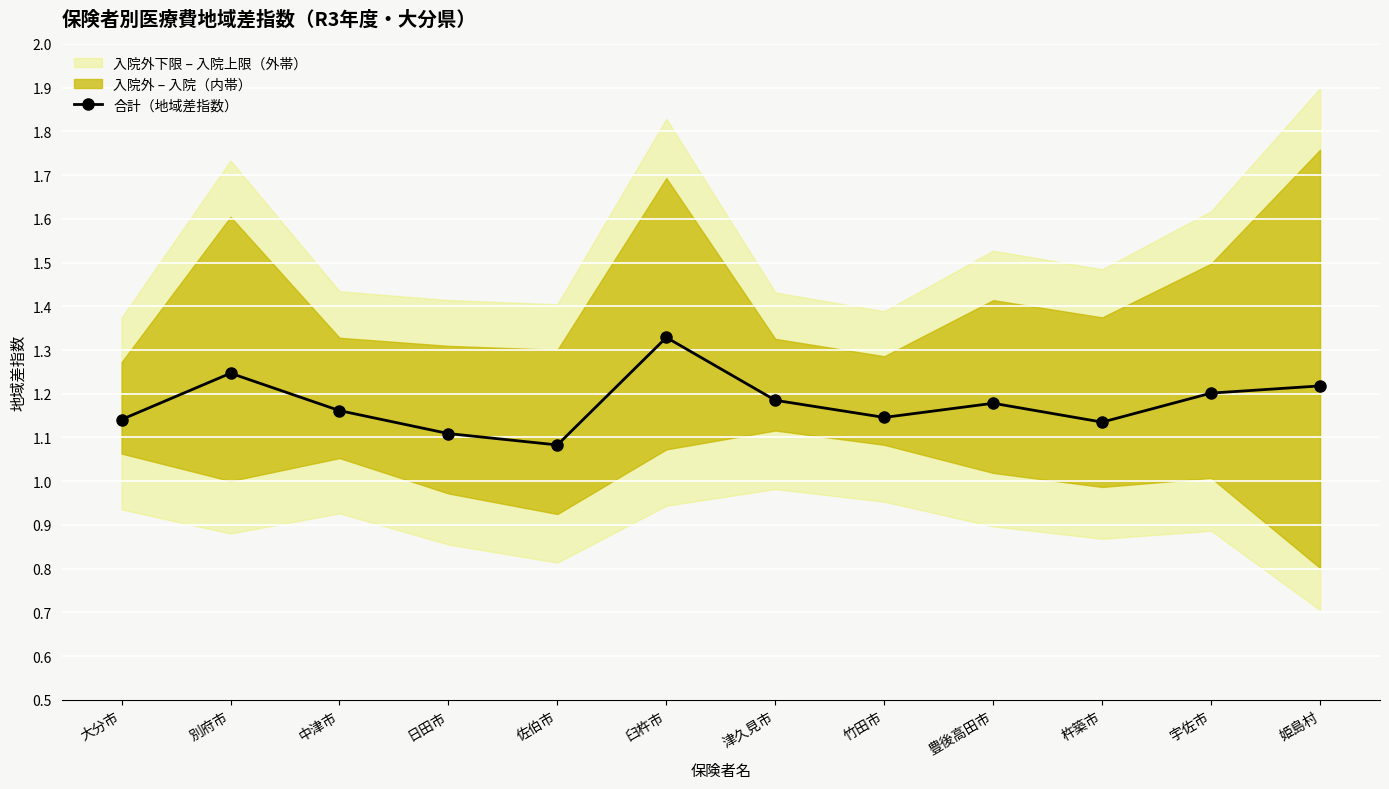

What is the sum of the values at 臼杵市 and 豊後高田市?

2.5